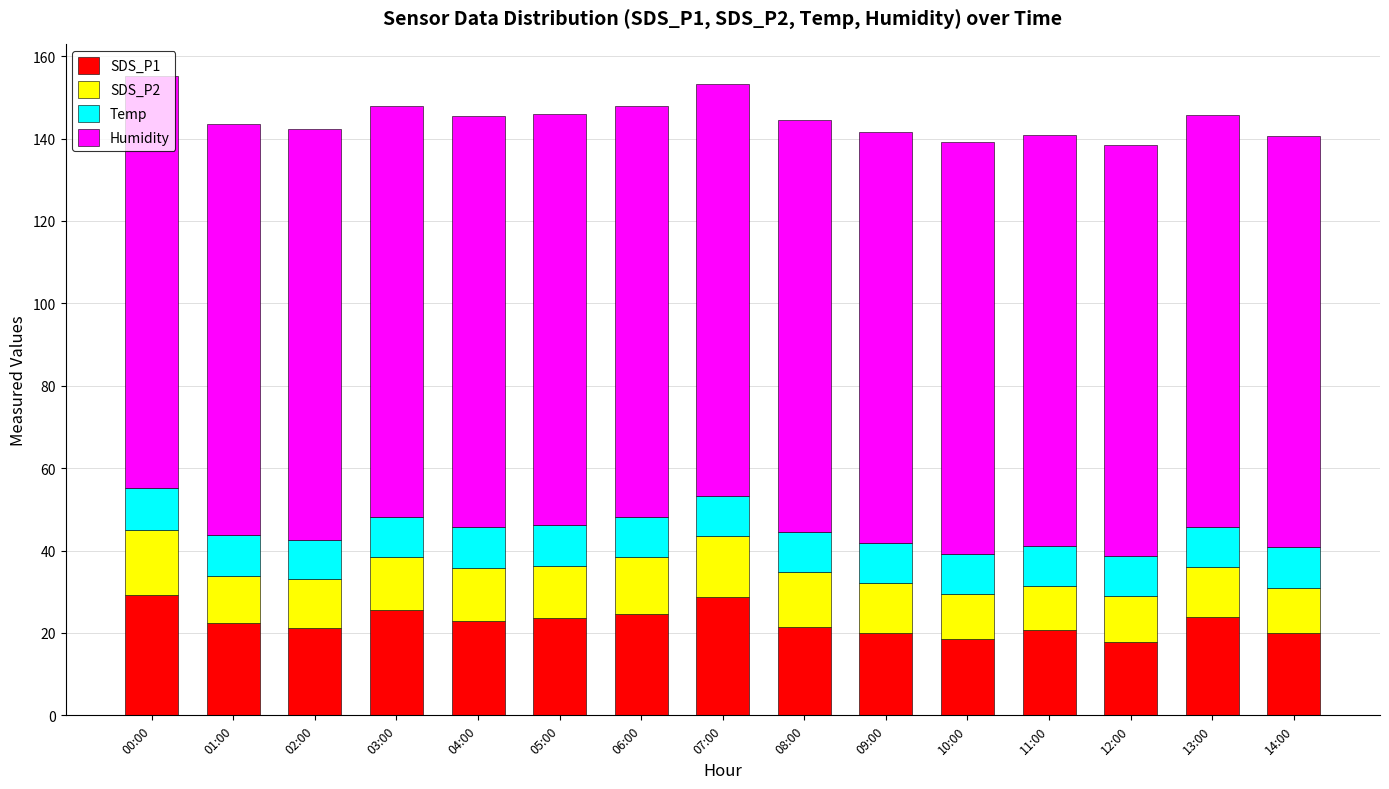

Are the bars grouped side by side (vs. stacked)?

No